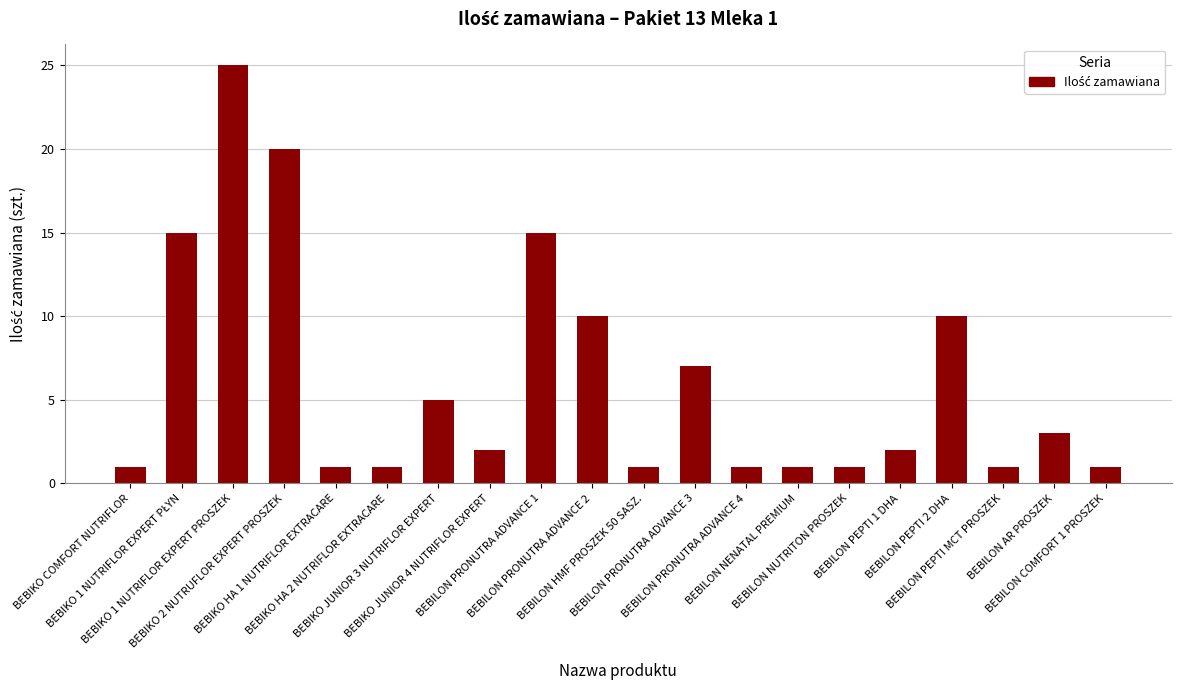

What is the label of the 19th bar from the left?

BEBILON AR PROSZEK